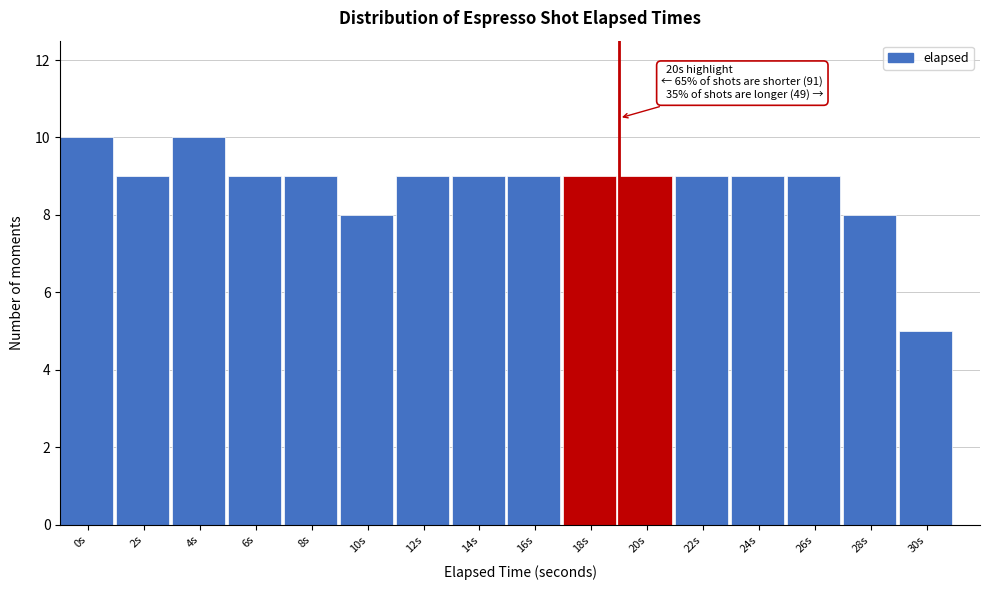

Reading left to right, extract all data points from this chart.

10	9	10	9	9	8	9	9	9	9	9	9	9	9	8	5